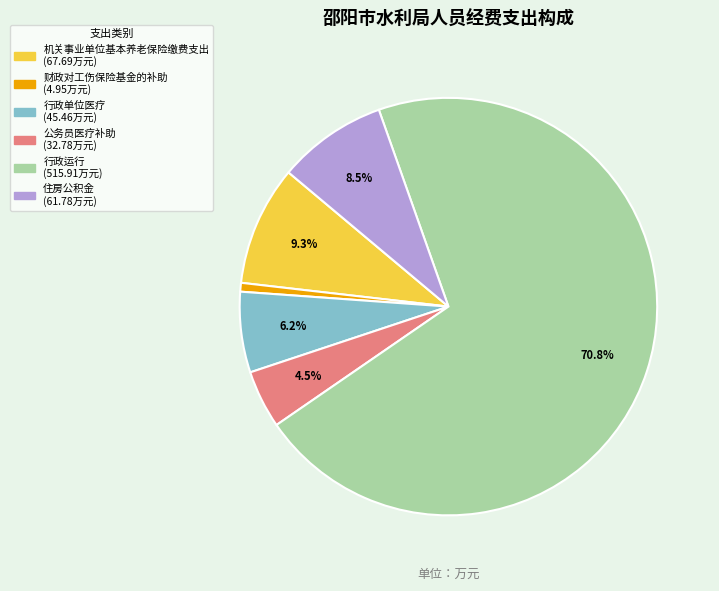

Which category has the biggest portion of the pie?

行政运行